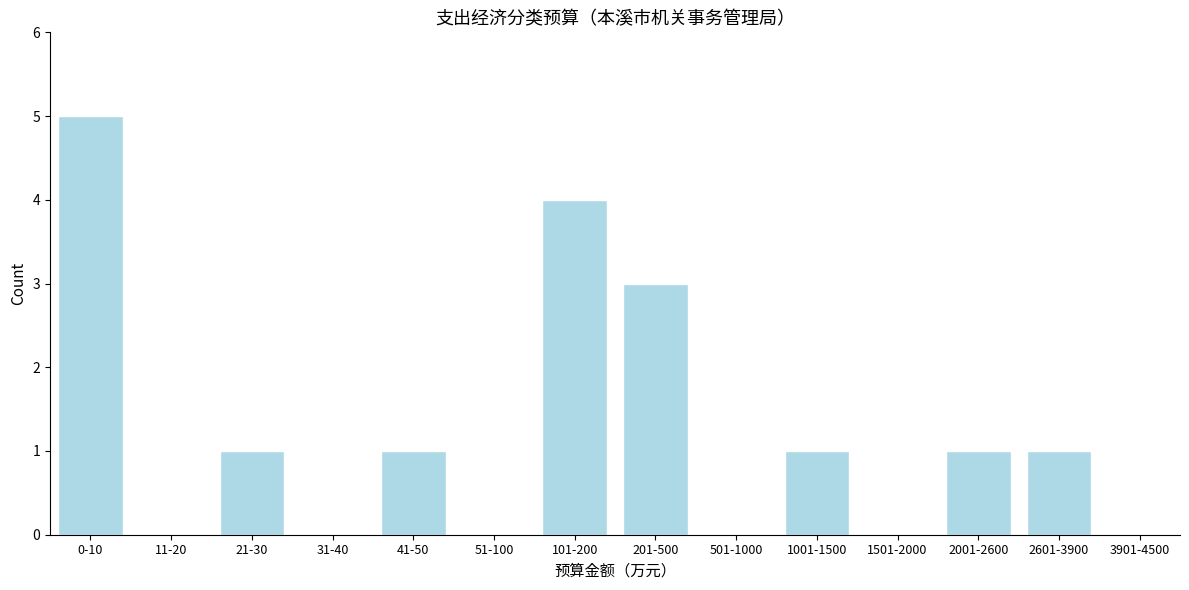

Reading right to left, list all the values displayed in this chart.

3901-4500=0	2601-3900=1	2001-2600=1	1501-2000=0	1001-1500=1	501-1000=0	201-500=3	101-200=4	51-100=0	41-50=1	31-40=0	21-30=1	11-20=0	0-10=5